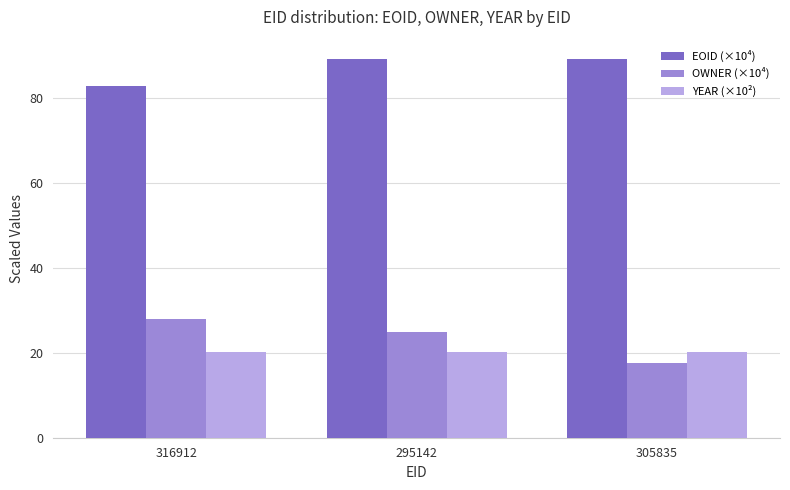

What is the difference between the highest and lowest values at 295142?

69.1